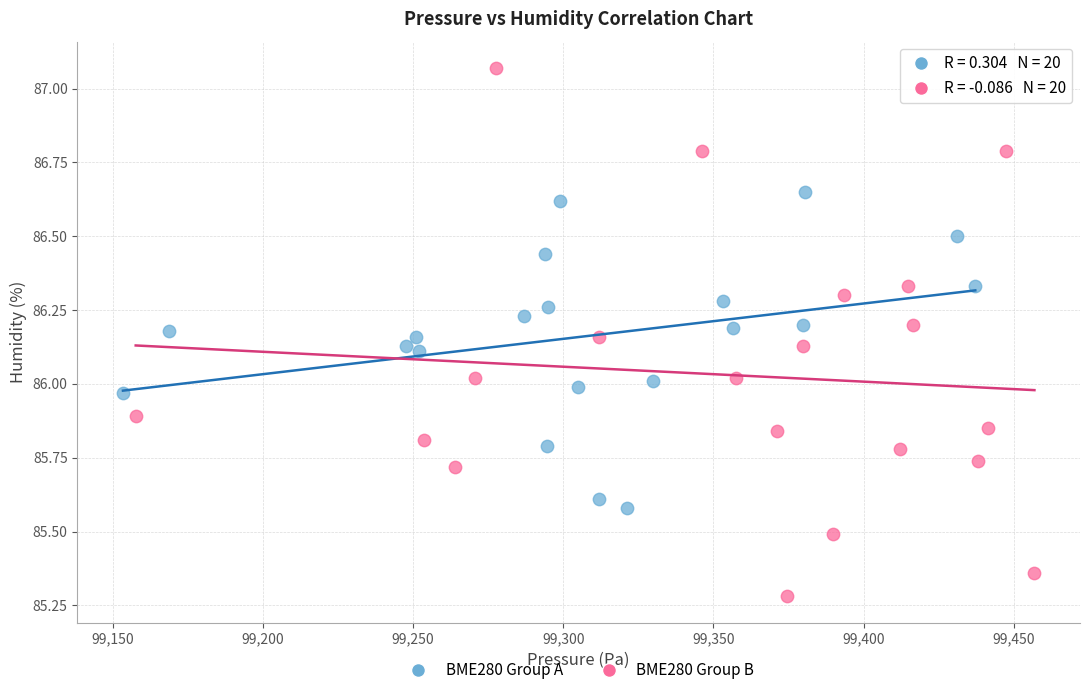

Which series contains the lowest Y value?

BME280 Group B